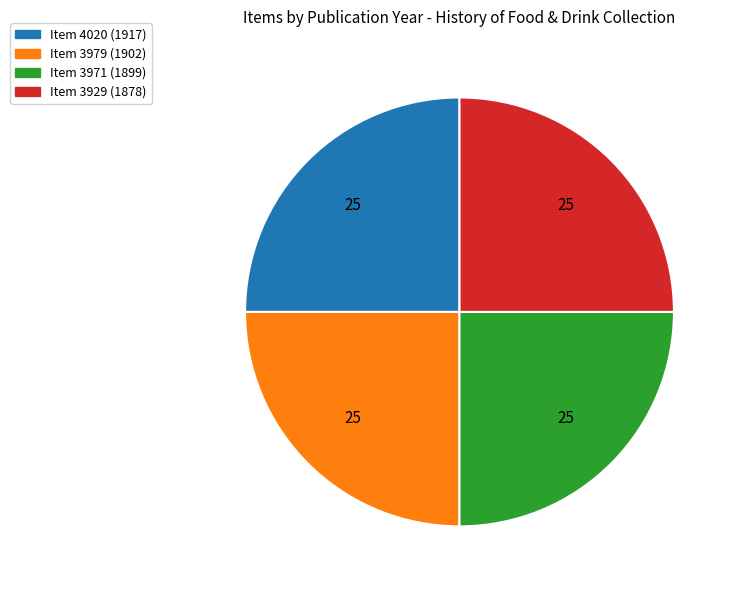

Count the number of slices in the pie.

4